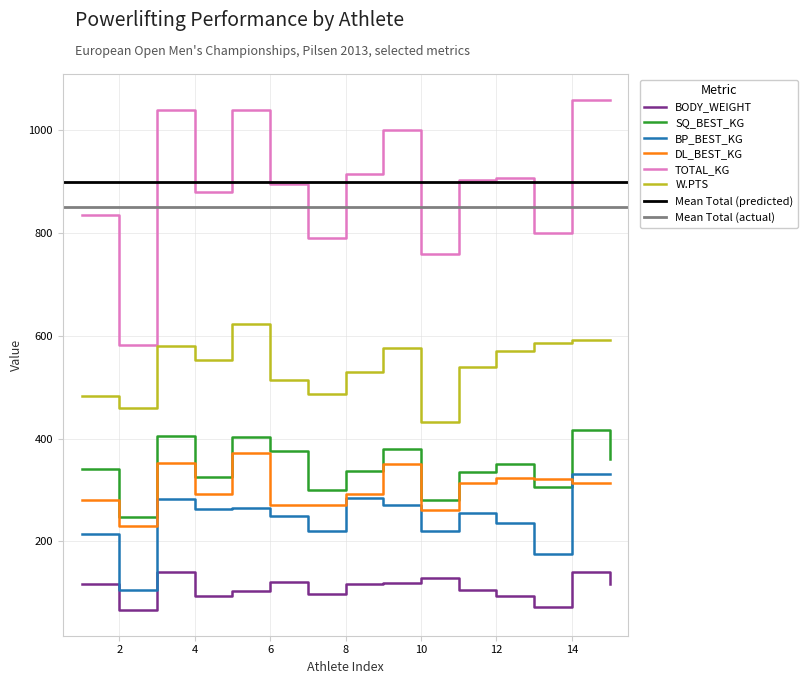

What is the highest value of the BODY_WEIGHT series?

140.6